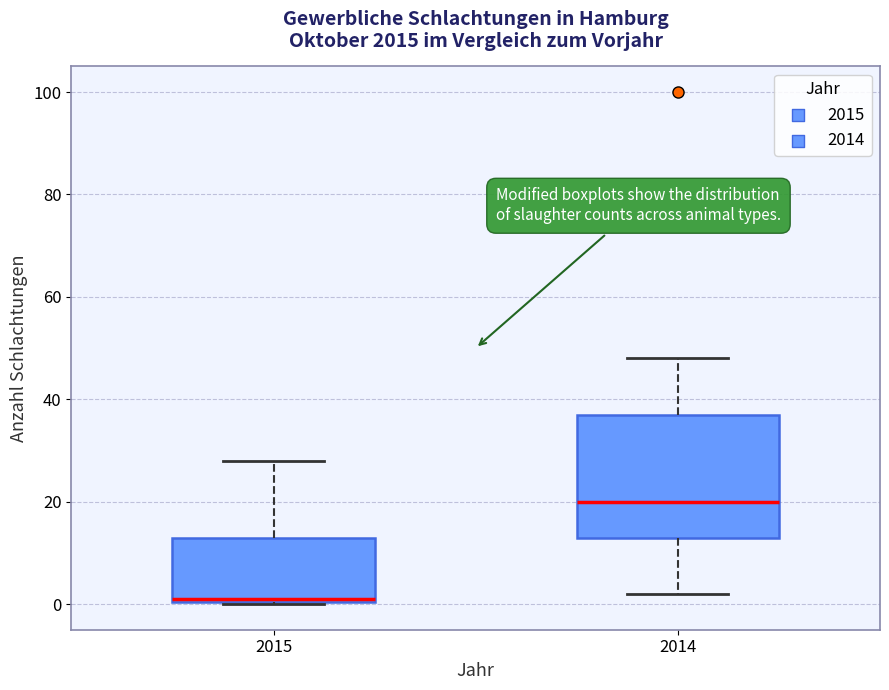

Where is the upper edge of the box at x = 2015 on the y-axis? The values are not printed on the chart, so give them approximately, as read against the axis.

14